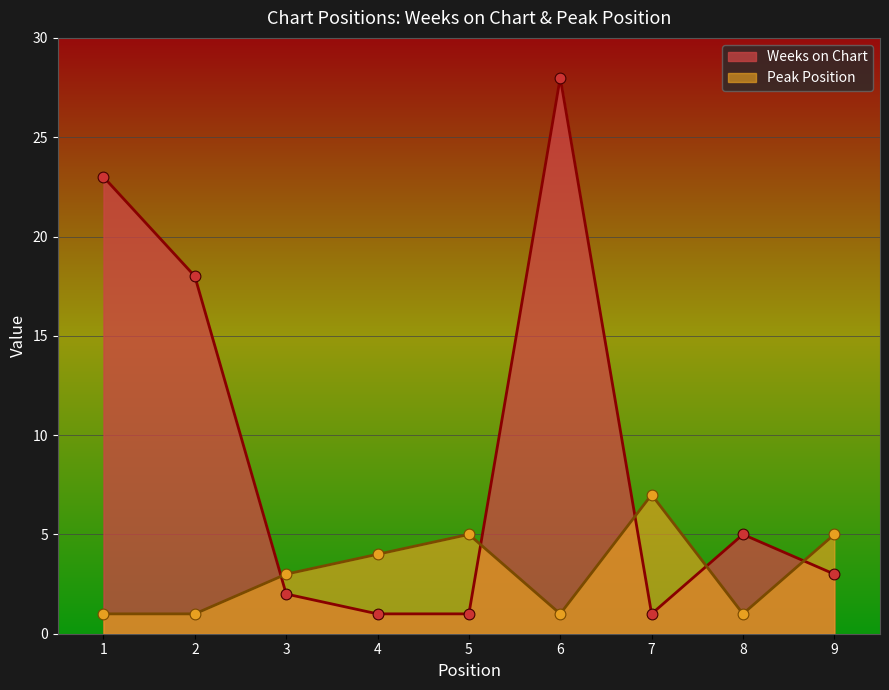

Is the value of Weeks on Chart at 3 greater than the value of Peak Position at 5?

No